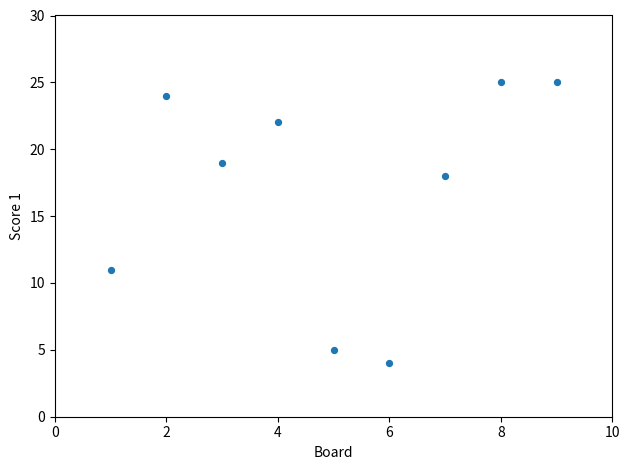

What is the average X value?

5